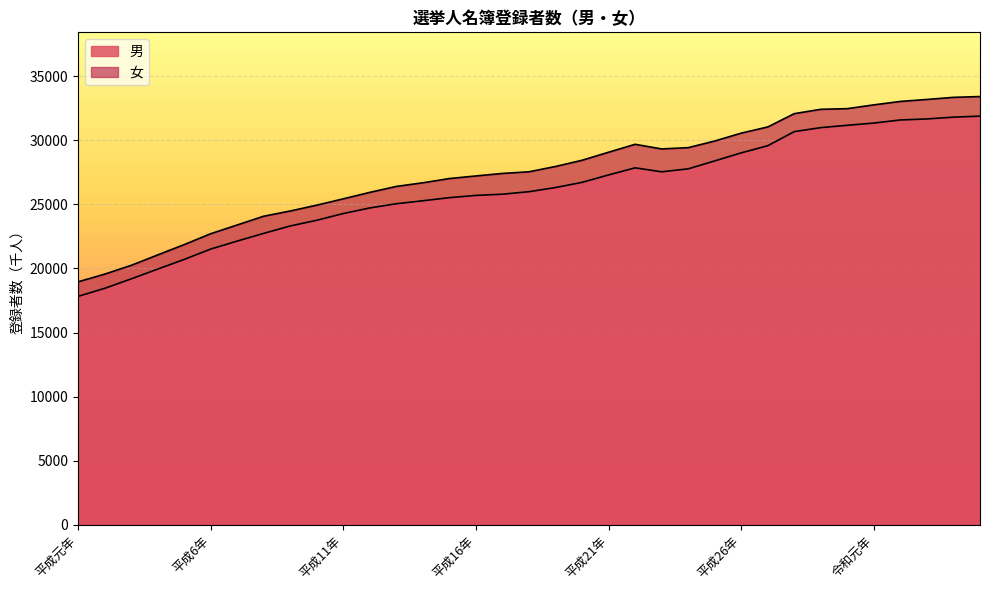

Reading right to left, transcribe all the data shown in this chart.

男: 令和5年=31890	令和4年=31810	令和3年=31671	令和2年=31591	令和元年=31349	平成30年=31176	平成29年=30992	平成28年=30683	平成27年=29581	平成26年=29023	平成25年=28394	平成24年=27775	平成23年=27544	平成22年=27853	平成21年=27300	平成20年=26720	平成19年=26316	平成18年=25992	平成17年=25796	平成16年=25702	平成15年=25527	平成14年=25283	平成13年=25052	平成12年=24722	平成11年=24287	平成10年=23762	平成9年=23316	平成8年=22738	平成7年=22135	平成6年=21512	平成5年=20702	平成4年=19948	平成3年=19182	平成2年=18444	平成元年=17820
女: 令和5年=33418	令和4年=33356	令和3年=33192	令和2年=33037	令和元年=32770	平成30年=32474	平成29年=32423	平成28年=32084	平成27年=31045	平成26年=30563	平成25年=29947	平成24年=29429	平成23年=29329	平成22年=29690	平成21年=29072	平成20年=28444	平成19年=27960	平成18年=27545	平成17年=27417	平成16年=27221	平成15年=27017	平成14年=26687	平成13年=26403	平成12年=25939	平成11年=25435	平成10年=24940	平成9年=24485	平成8年=24077	平成7年=23394	平成6年=22710	平成5年=21860	平成4年=21052	平成3年=20239	平成2年=19552	平成元年=18954